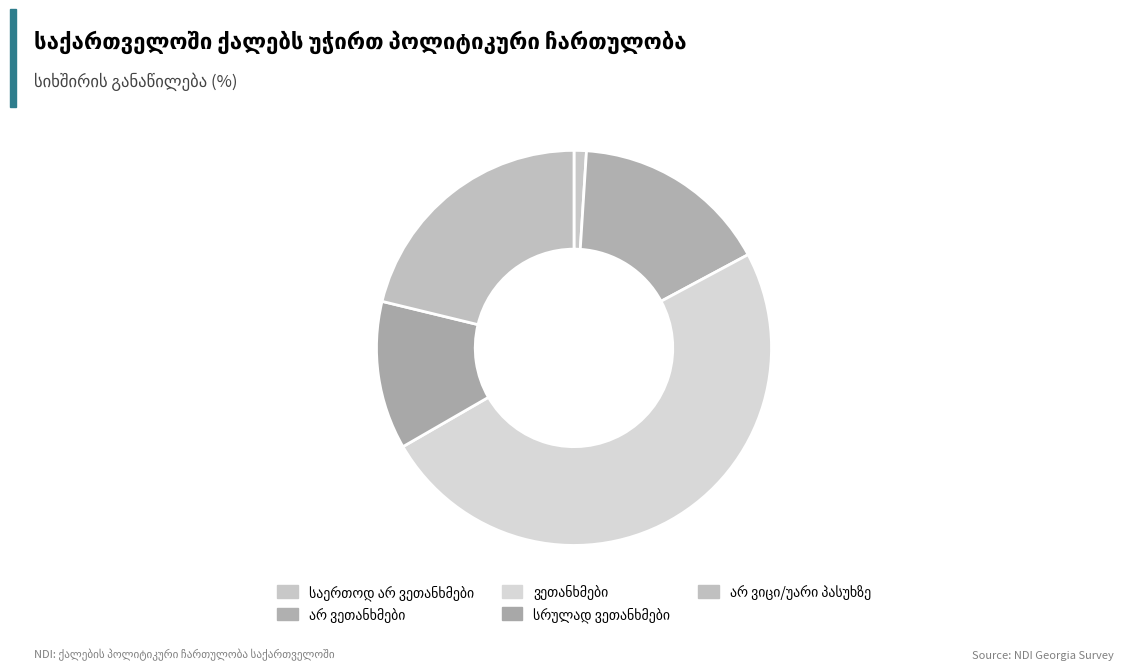

How many slices are in this pie chart?

5